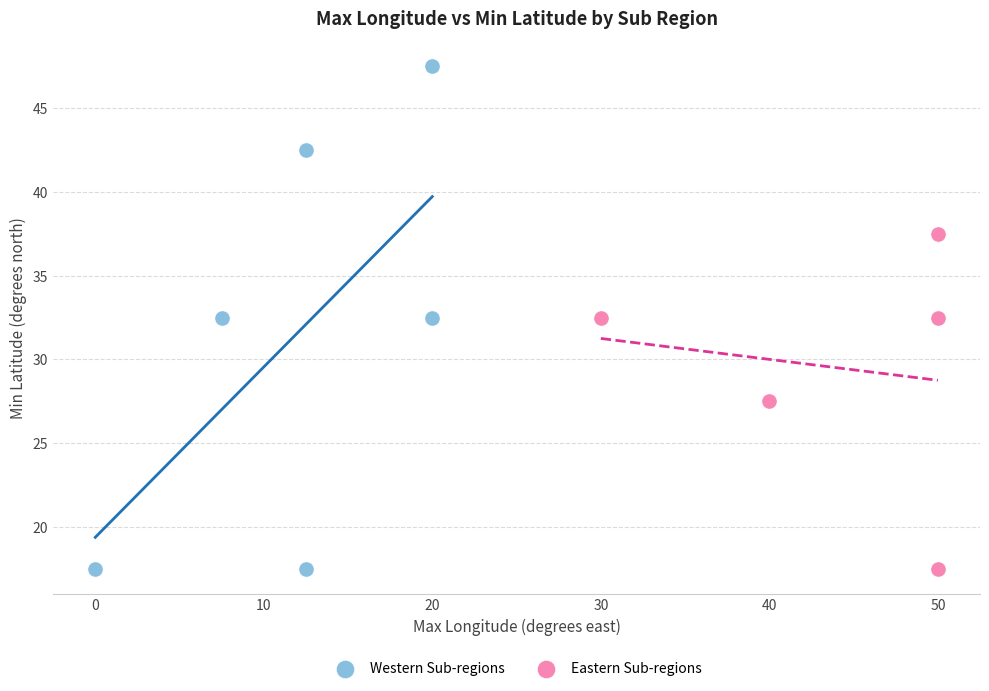

Which series contains the highest Y value?

Western Sub-regions